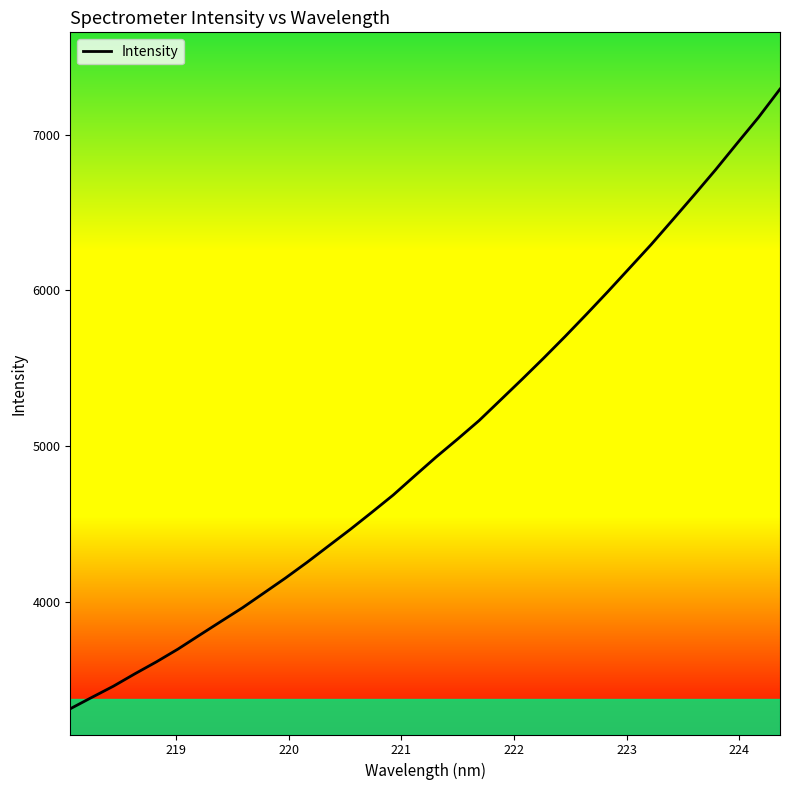

Reading left to right, list all the values displayed in this chart.

3310.8	3383.8	3455.5	3535.4	3612.2	3694.1	3783.5	3872.1	3960.0	4055.4	4151.2	4252.0	4357.3	4462.5	4572.3	4684.0	4807.1	4928.7	5044.3	5163.2	5295.9	5428.8	5564.4	5703.7	5847.2	5993.5	6143.6	6294.0	6452.4	6612.1	6774.8	6944.2	7111.7	7293.5